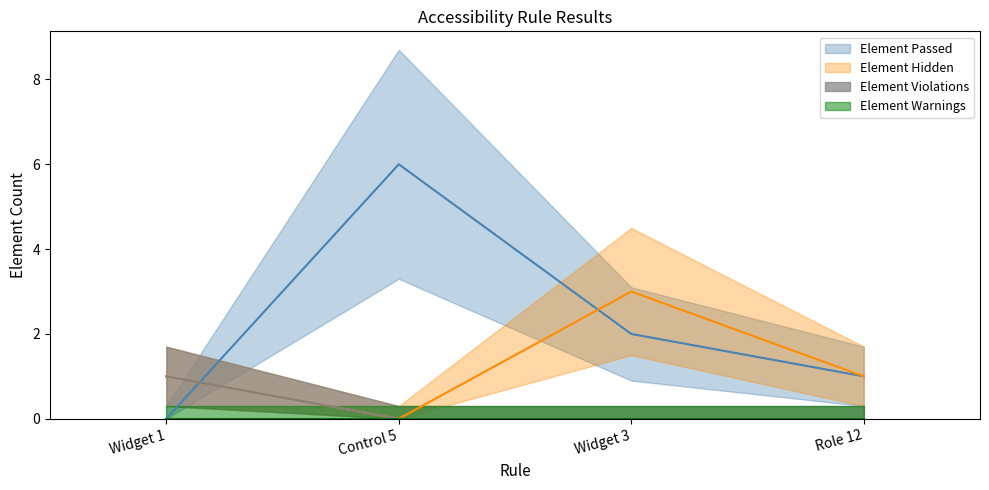

At which category is the sum across all series the highest?

Control 5